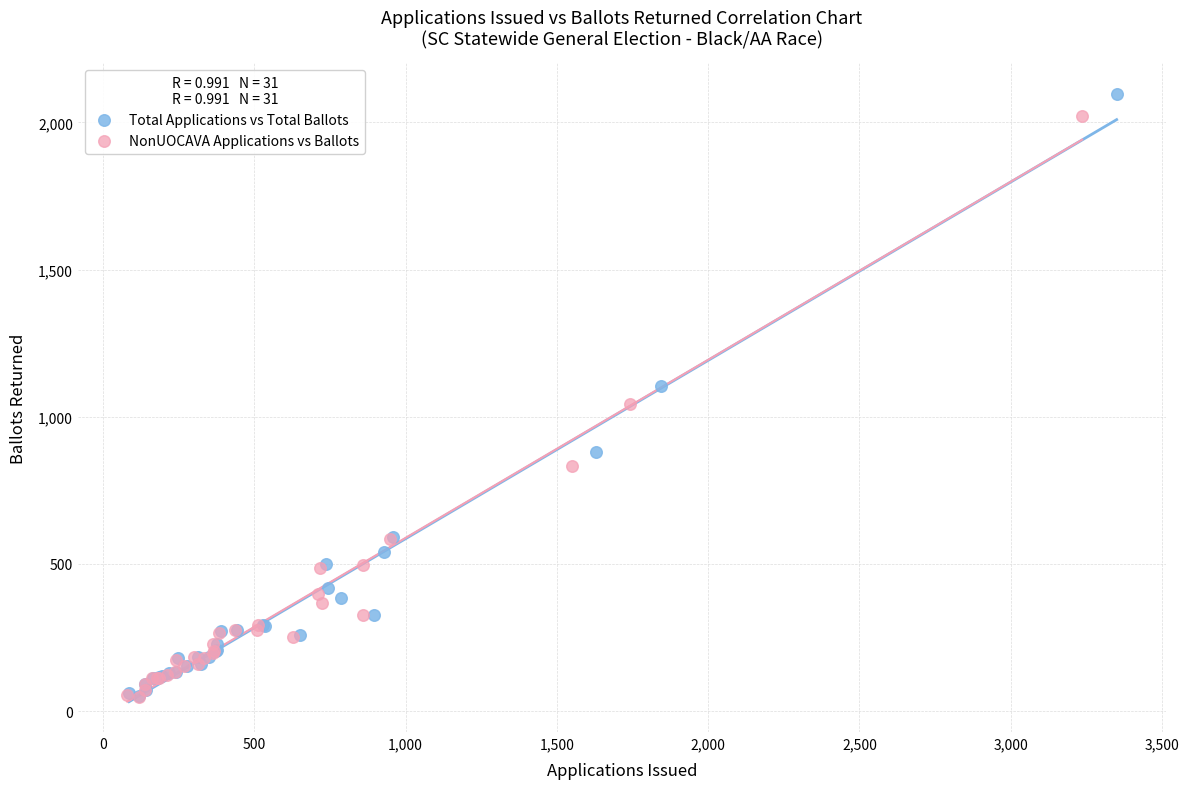

Which series has the largest Y range (max minus min)?

Total Applications vs Total Ballots